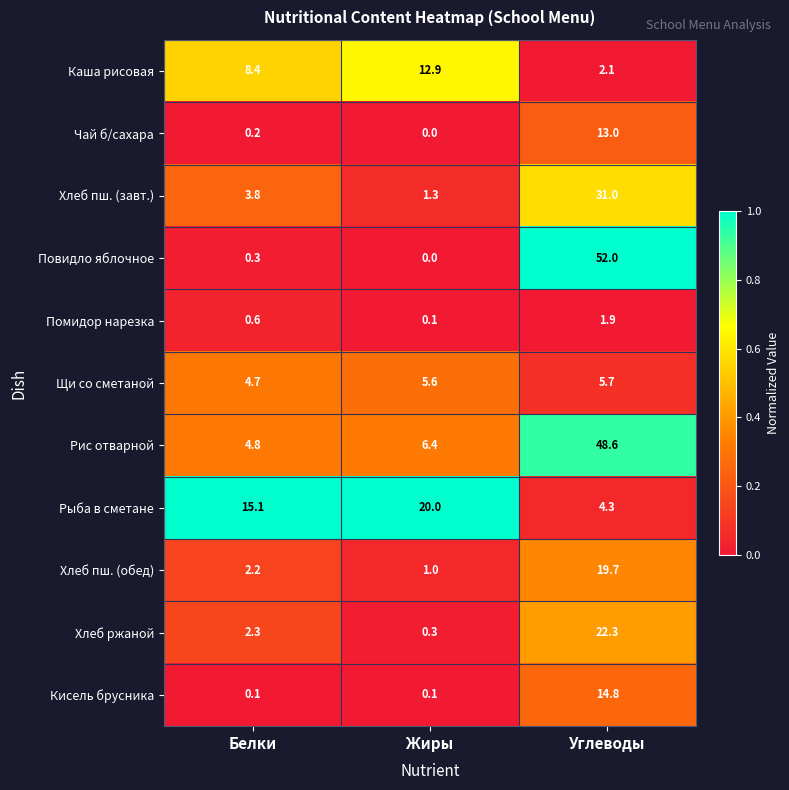

Is it true that Хлеб пш. (обед) equals 10.5 at Углеводы?

False